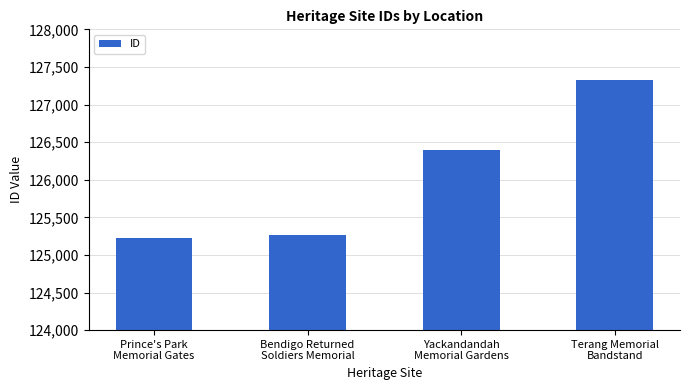

How many series are shown in this chart?

1